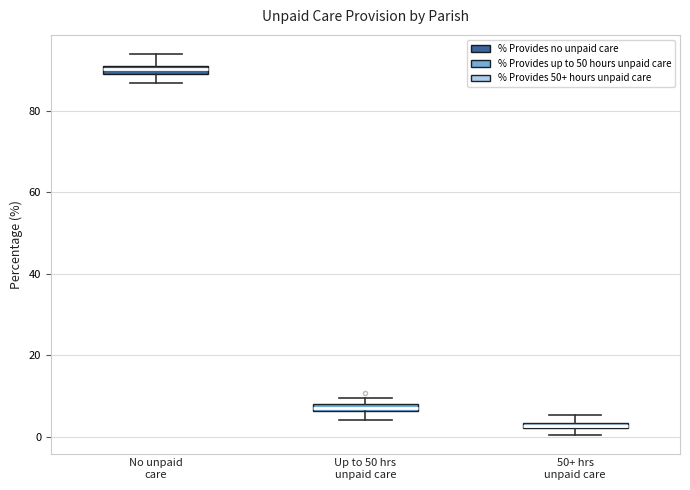

Which box's median line is the highest?

No unpaid care